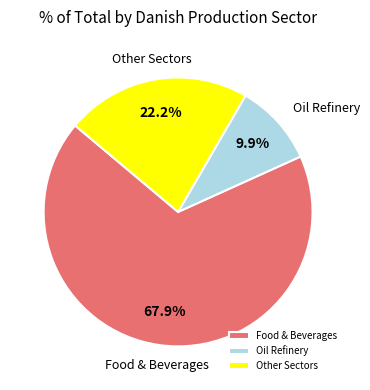

How many slices are in this pie chart?

3